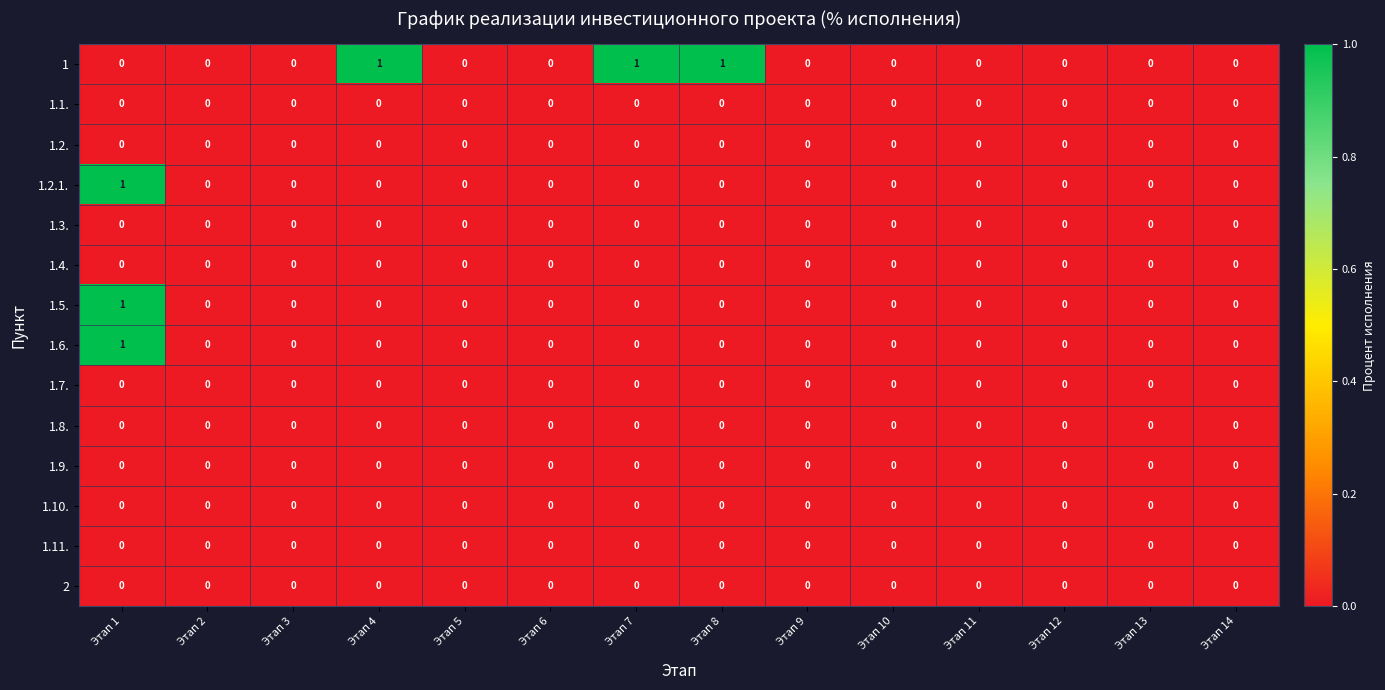

The 2 series shows 0 at Этап 12. True or false?

True